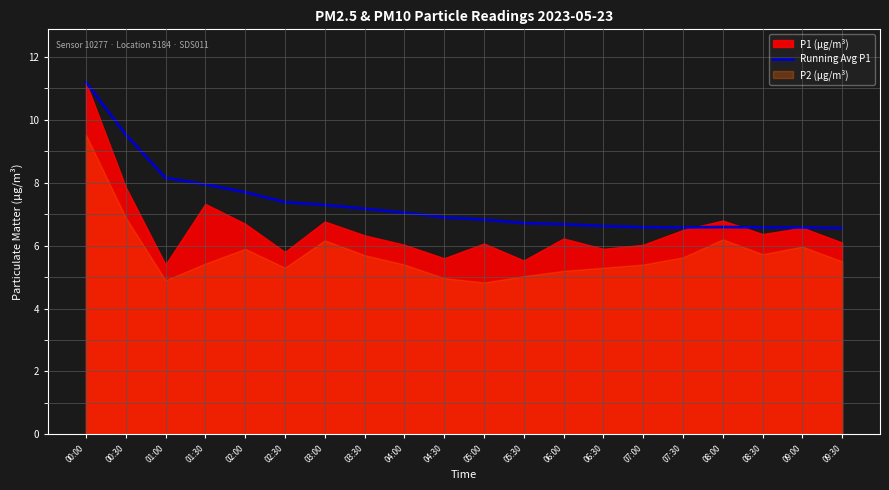

The value of Running Avg P1 at 02:30 is 3.7. True or false?

False